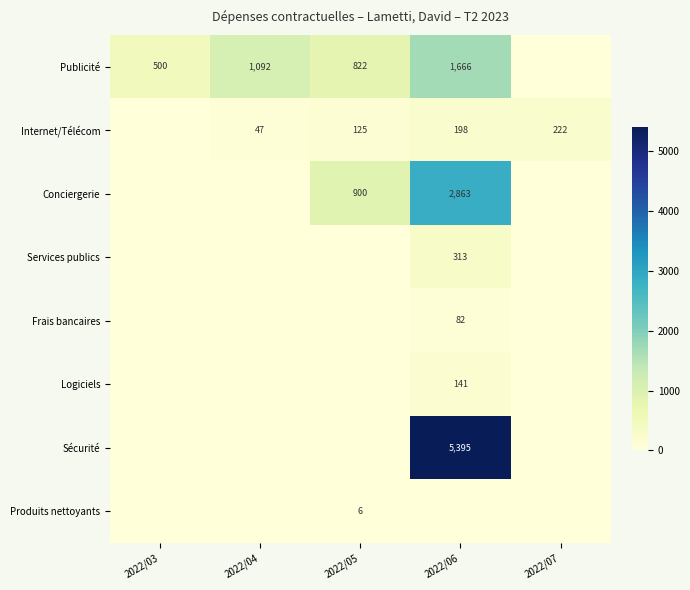

True or false: Conciergerie has a value of 4641 at 2022/06.

False